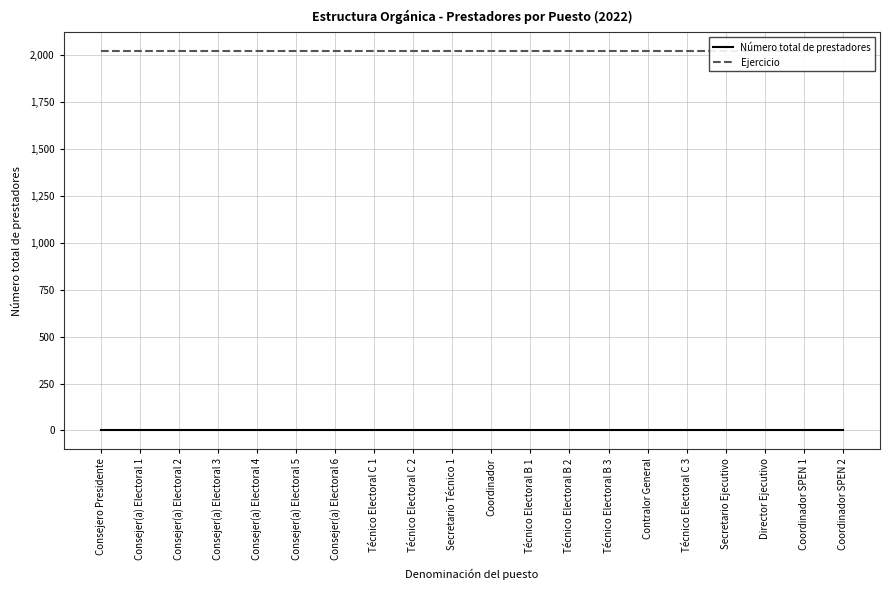

True or false: Ejercicio has more than 1 points higher than both neighbors.

False